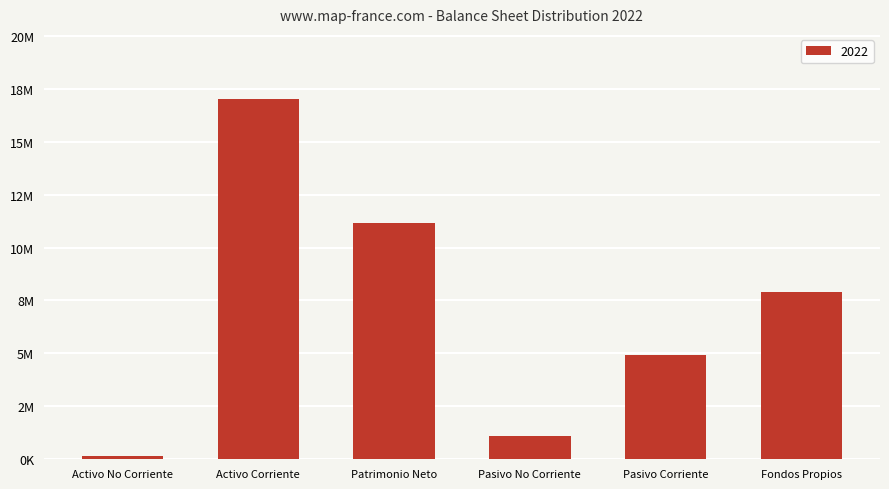

Is it true that the value at Activo No Corriente is 53203.1?

False